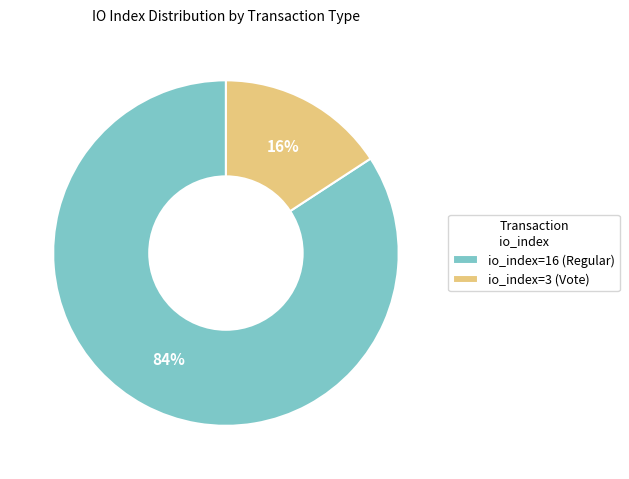

Which slice is the smallest?

io_index=3 (Vote)